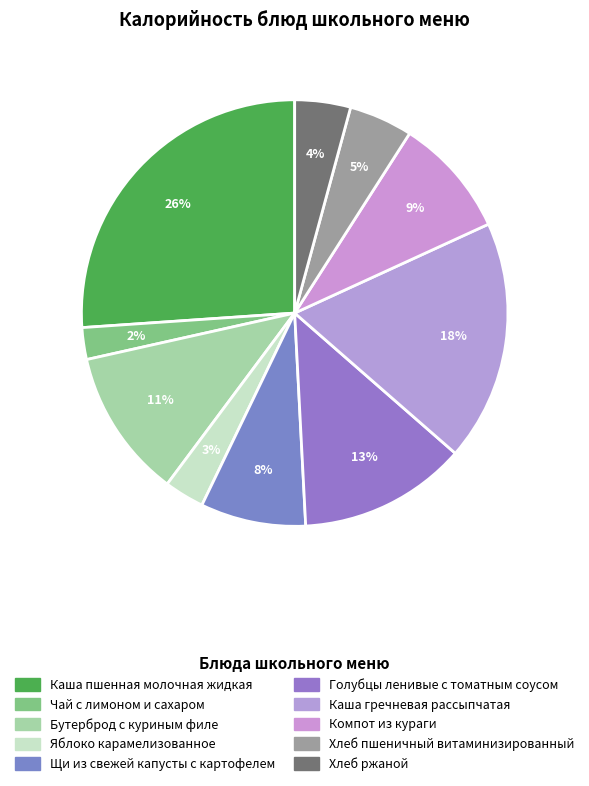

How many slices are in this pie chart?

10